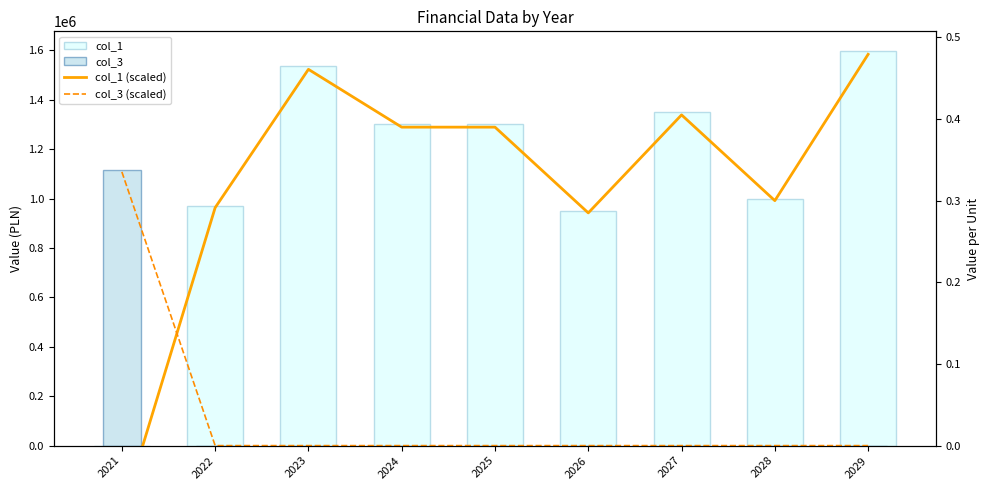

What is the difference between the col_1 values at 2022 and 2023?

564640.8